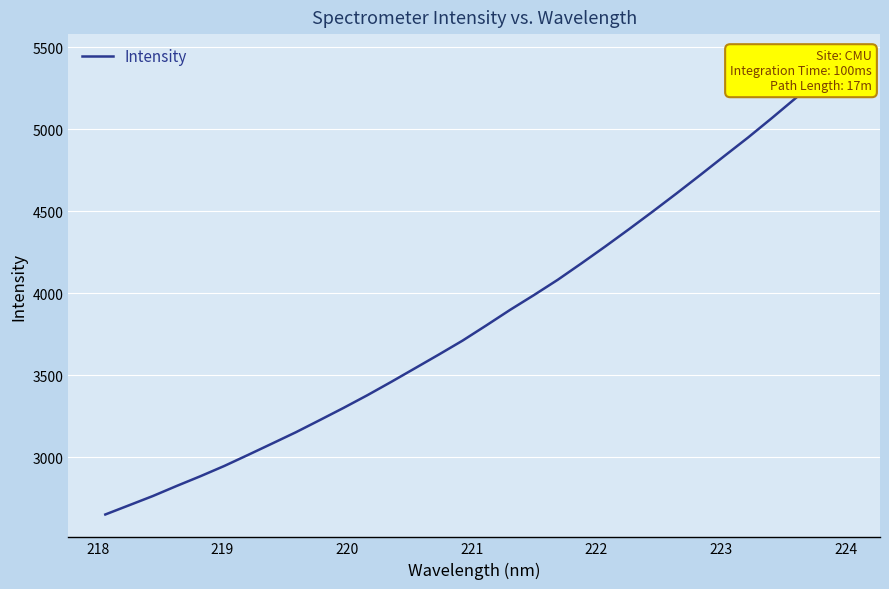

The chart shows a value of 7900.0 at 27. True or false?

False